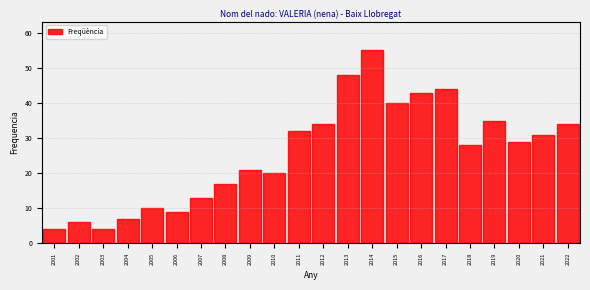

Reading left to right, what are all the values shown in this chart?

2001=4	2002=6	2003=4	2004=7	2005=10	2006=9	2007=13	2008=17	2009=21	2010=20	2011=32	2012=34	2013=48	2014=55	2015=40	2016=43	2017=44	2018=28	2019=35	2020=29	2021=31	2022=34